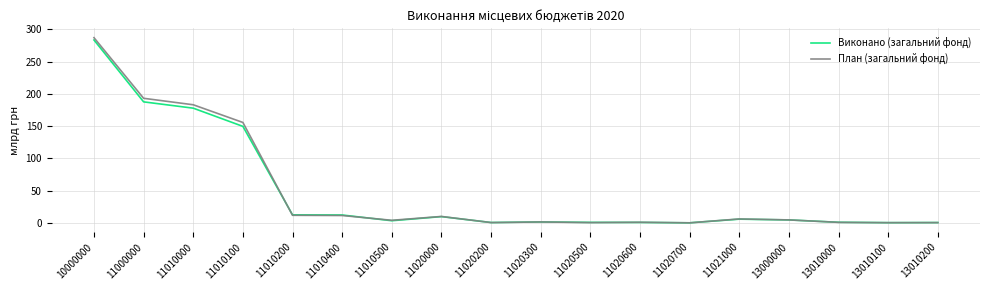

Which series has the widest spread of values?

План (загальний фонд)